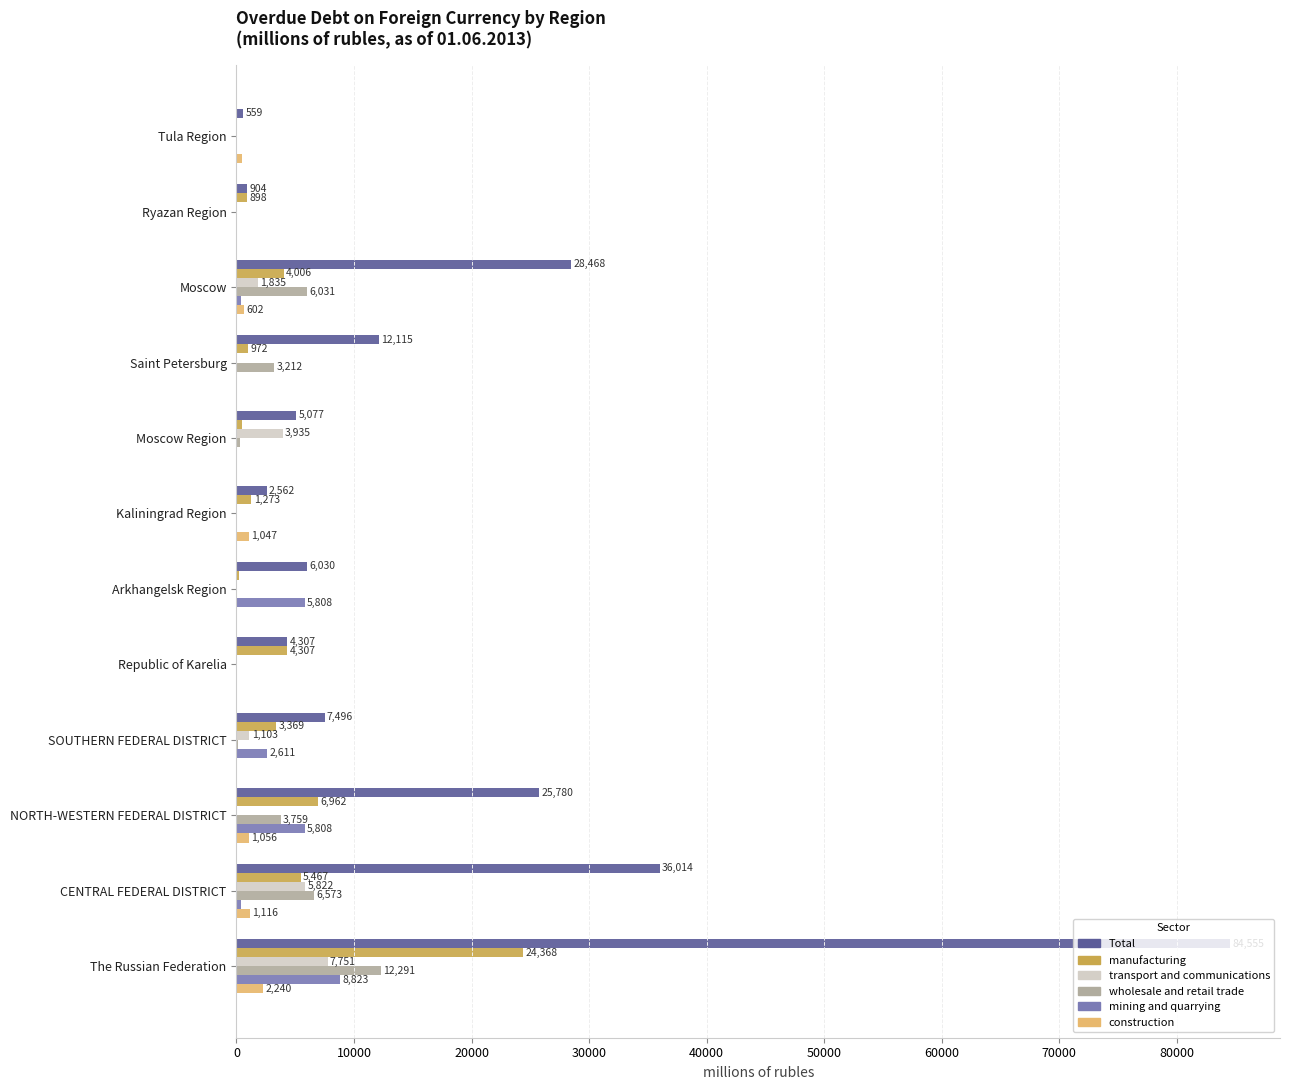

At which label is wholesale and retail trade closest to 6145?

Moscow